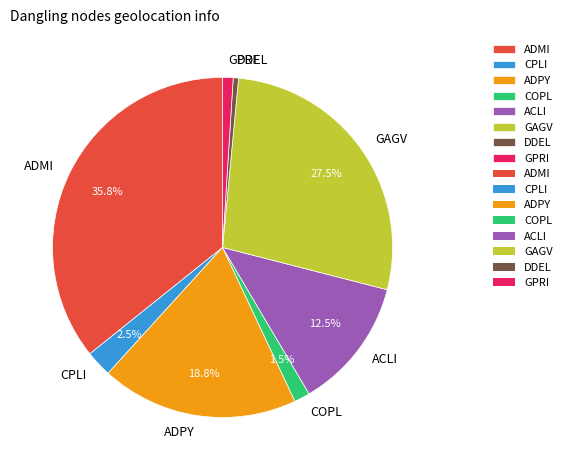

Which has a higher value, ADMI or GPRI?

ADMI